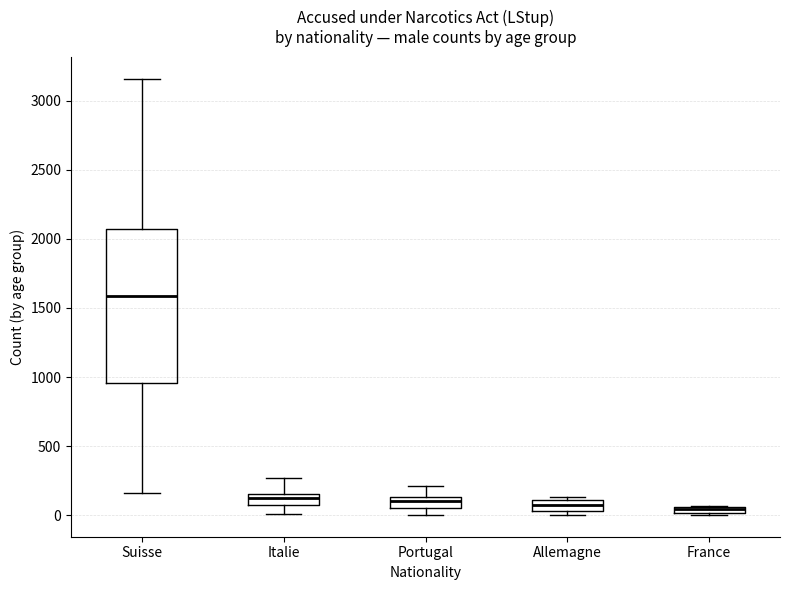

Where is the lower edge of the box for Allemagne on the y-axis? The values are not printed on the chart, so give them approximately, as read against the axis.

50